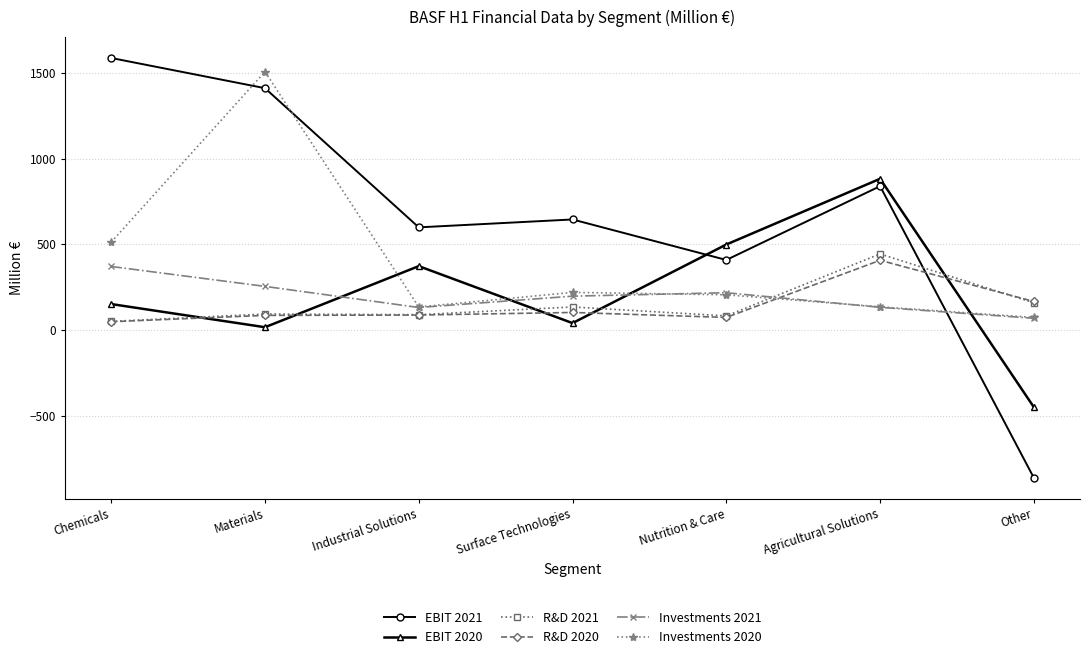

What is the minimum value for R&D 2020?

49